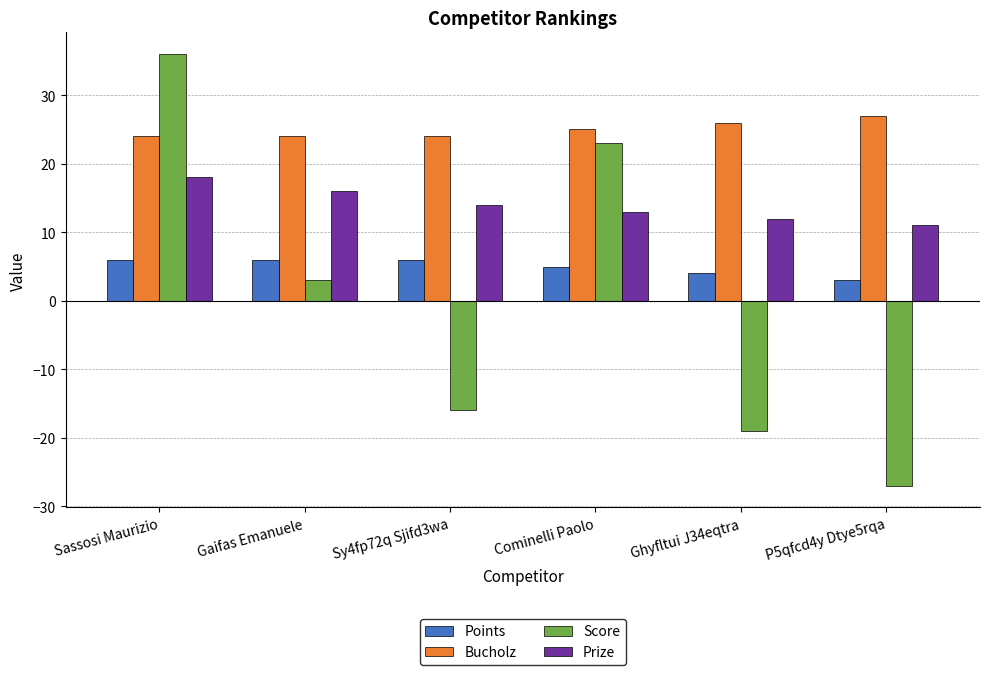

How many data points in Bucholz are less than 25?

3